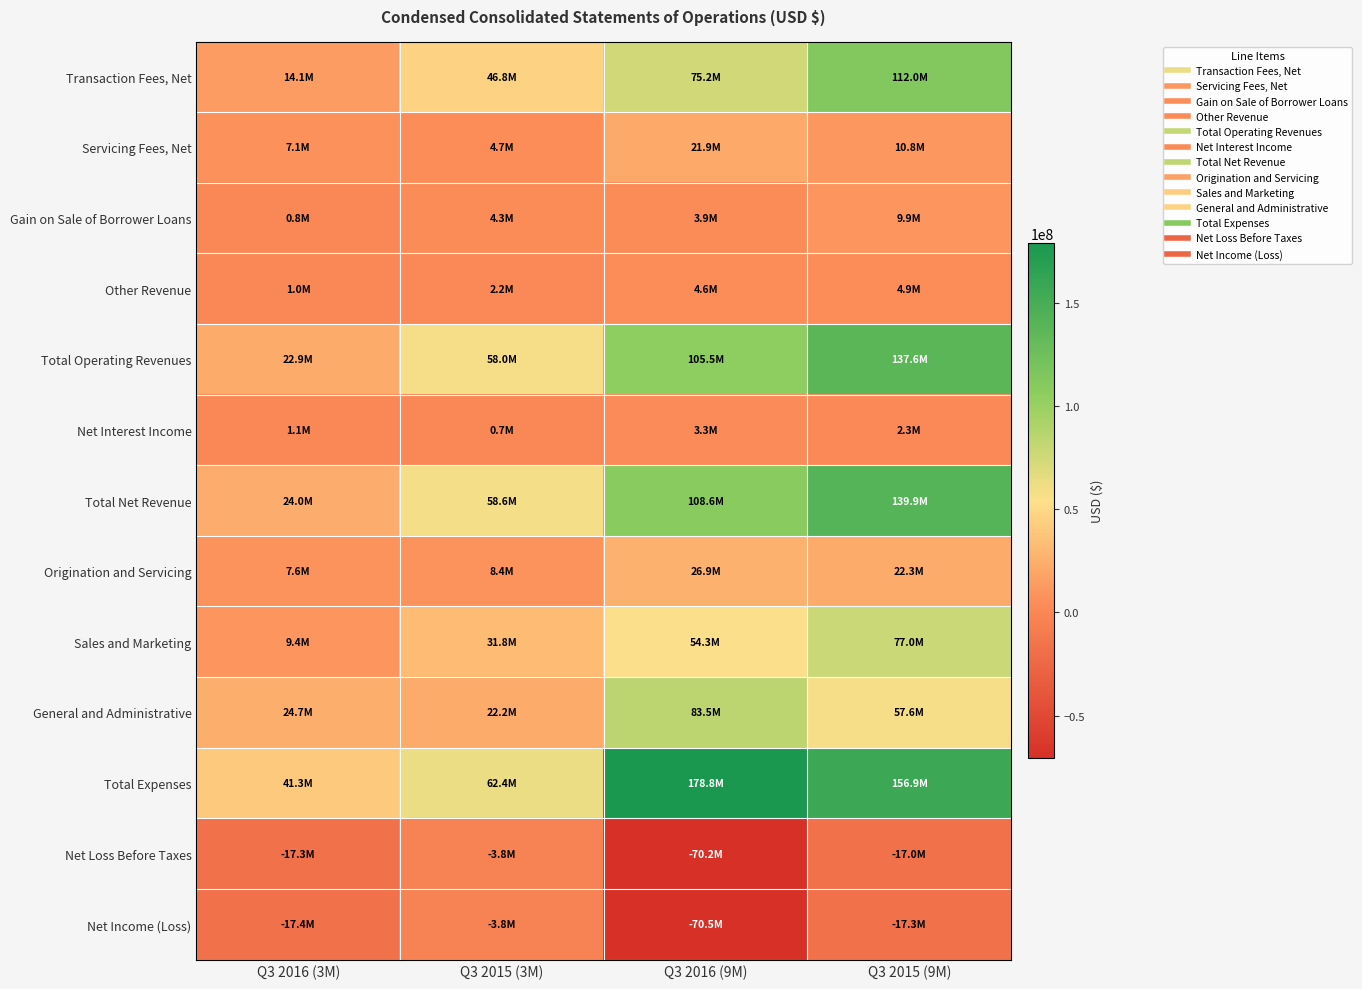

What is the spread (max minus min) of values at Q3 2016 (3M)?

58711000